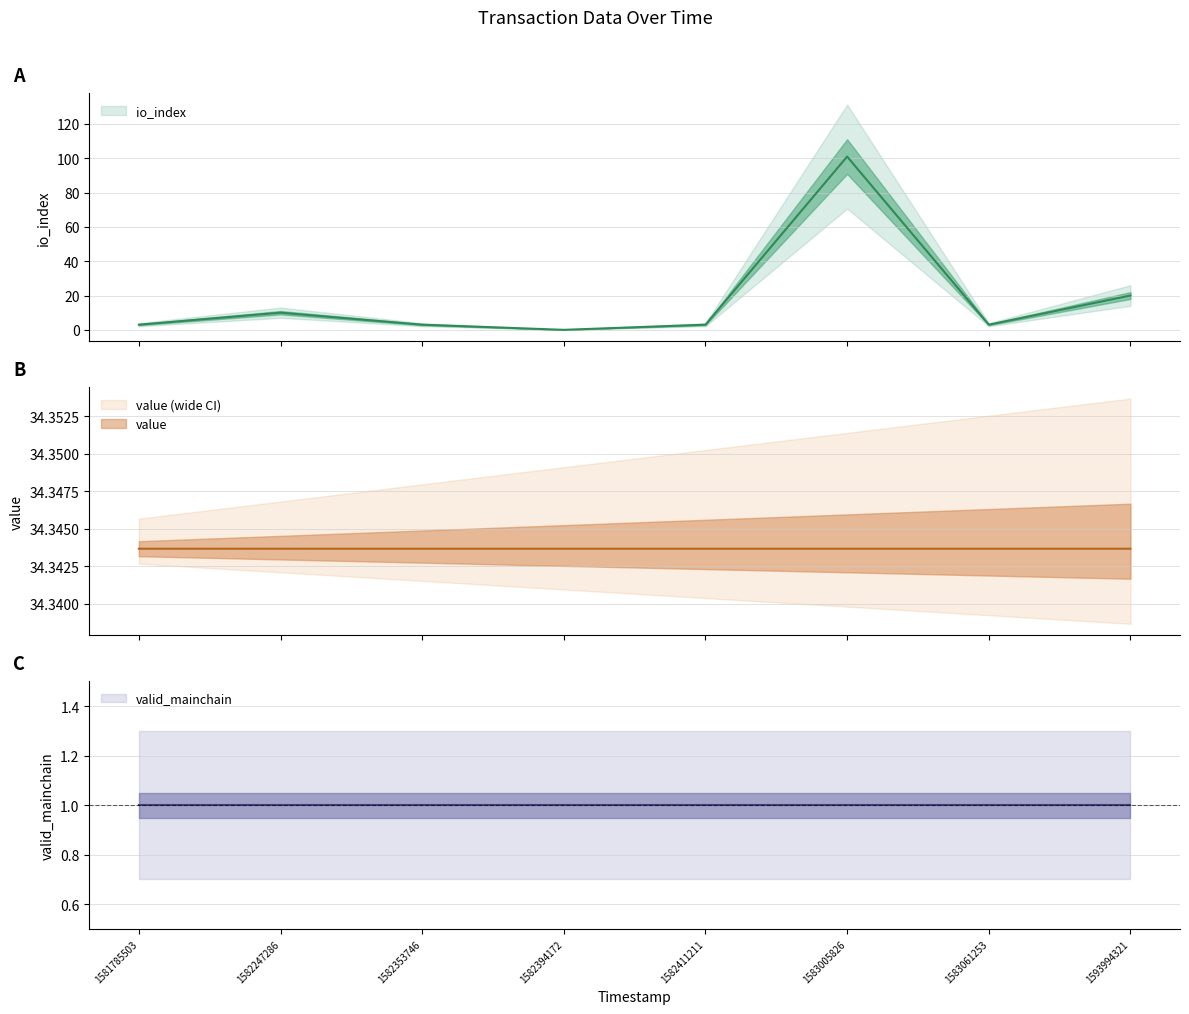

What is the sum of the io_index values at 1581785503 and 1582411211?

6.0